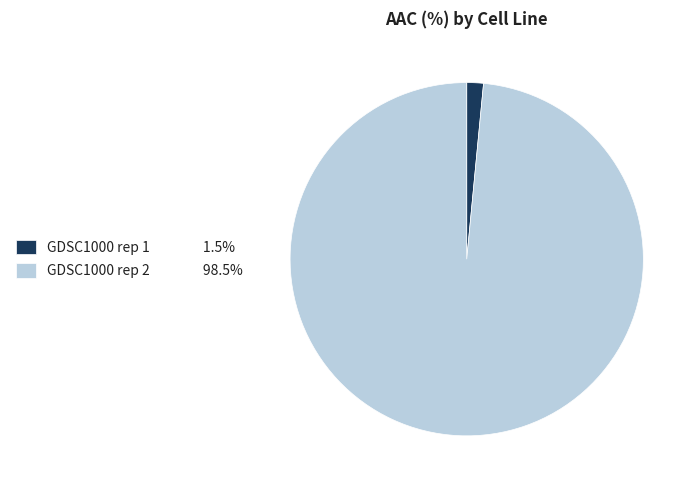

Do GDSC1000 rep 2 98.5% and GDSC1000 rep 1 1.5% together represent more than half of the pie?

Yes